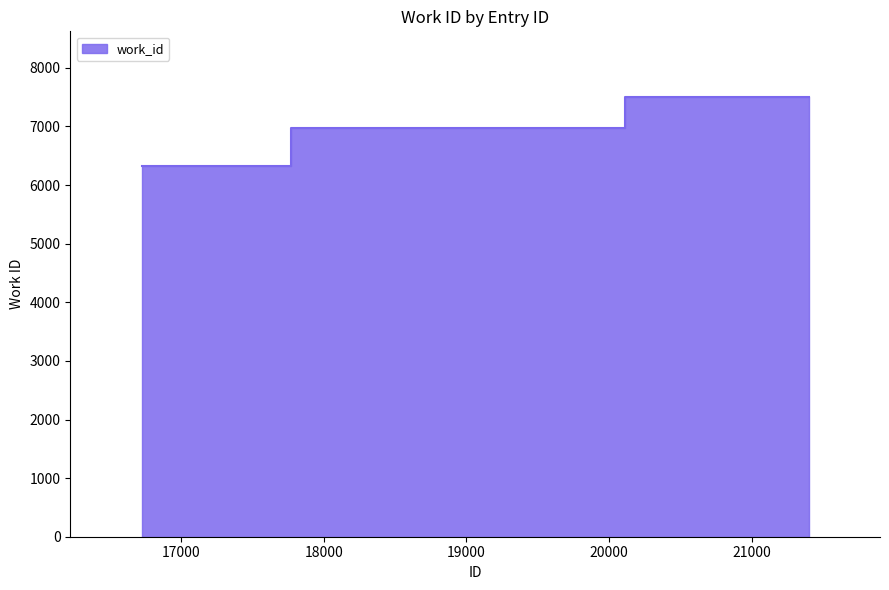

List the labels in order of value, smallest first.

16722, 18818, 21400